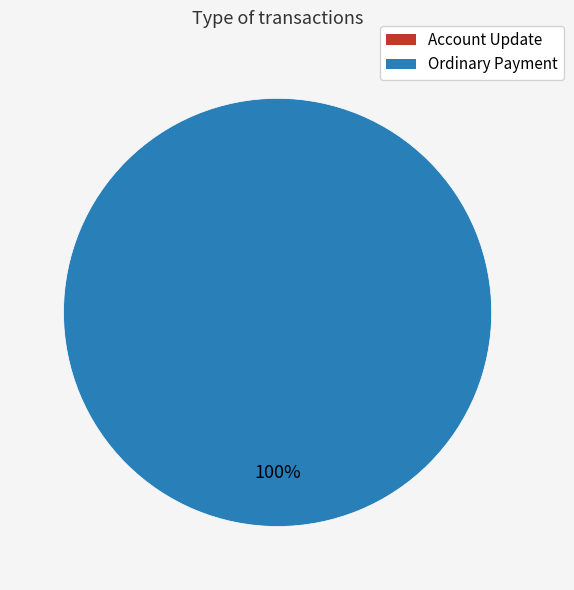

Rank the categories by value from lowest to highest.

Account Update, Ordinary Payment